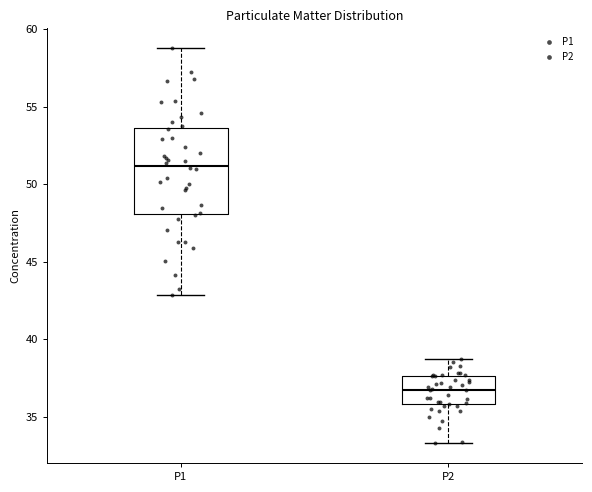

Comparing the boxes themselves (not the whiskers), which one is the tallest?

P1